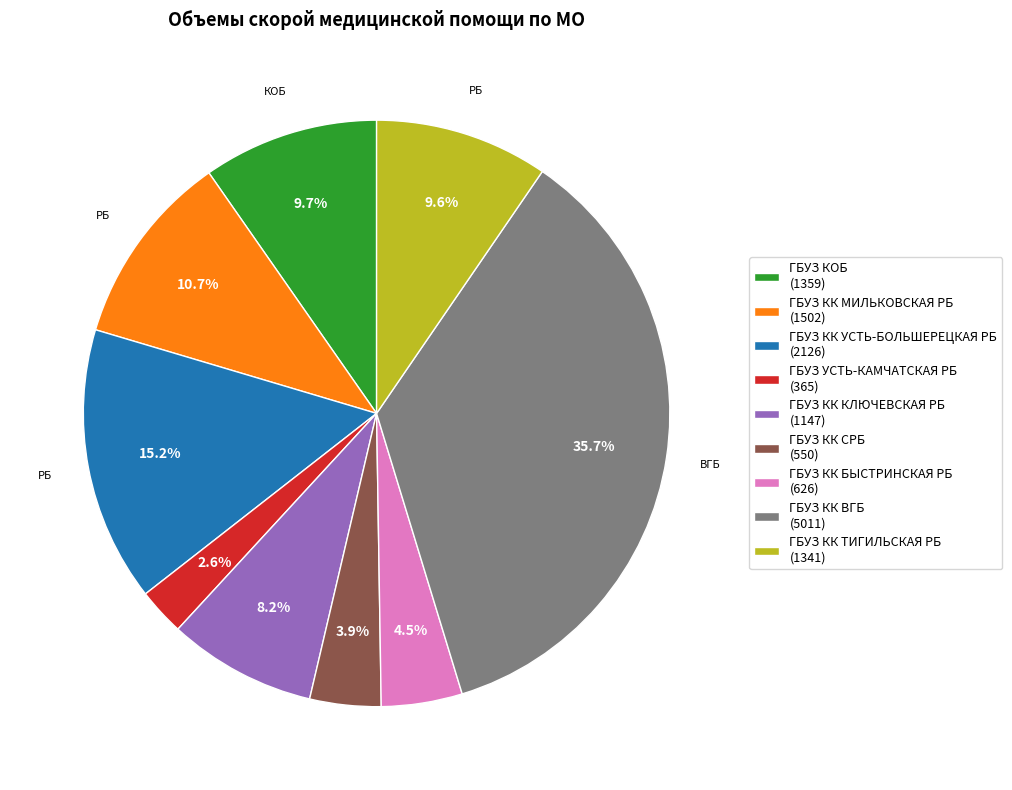

What percentage is NOT represented by ГБУЗ УСТЬ-КАМЧАТСКАЯ РБ (365)?

97.4%